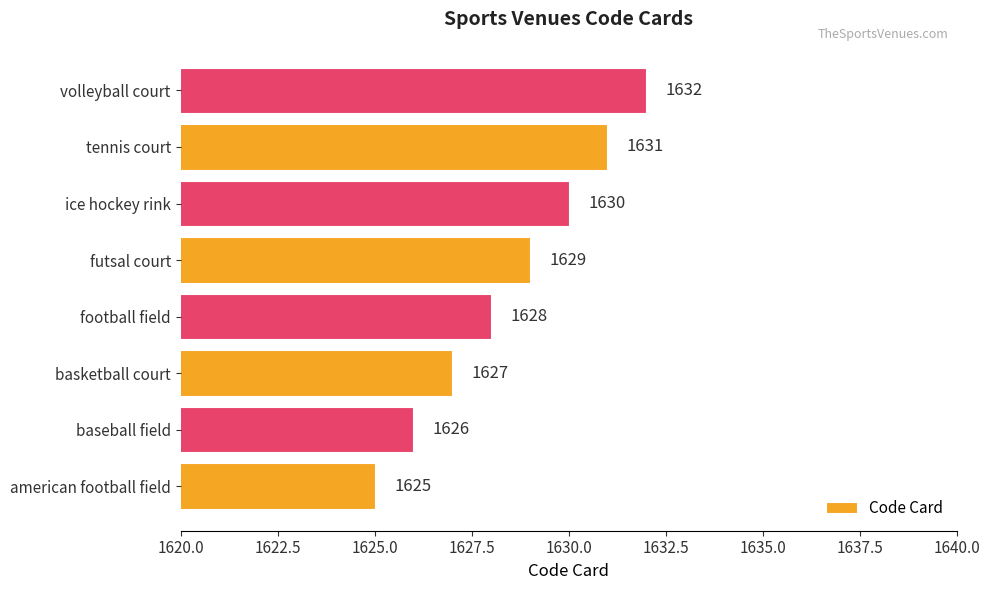

Is it true that the value at basketball court is 1627?

True